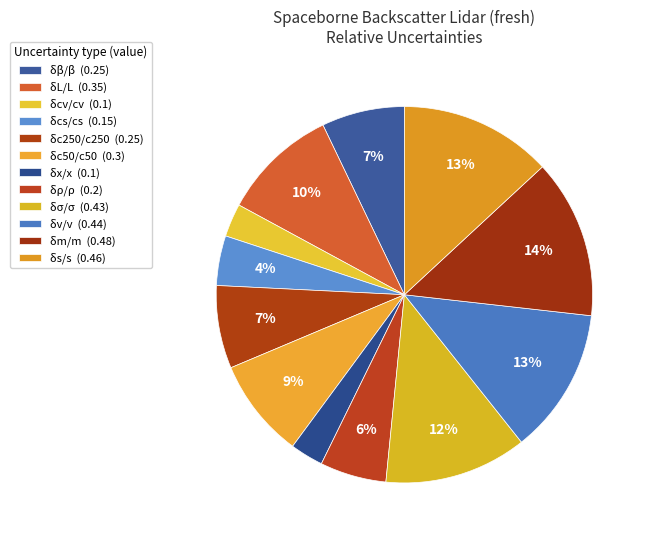

To the nearest percent, what percentage of the pie is δcs/cs?

4%